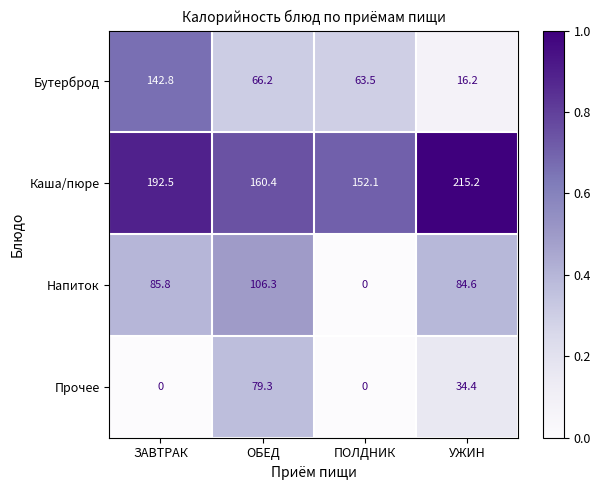

At which category is the sum across all series the highest?

ЗАВТРАК